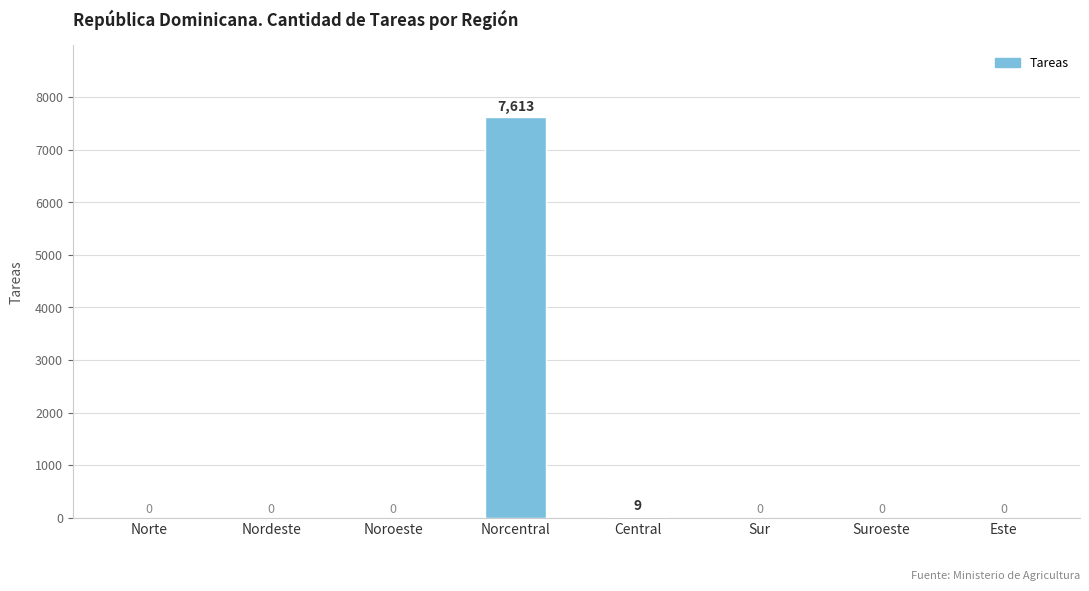

Between Norcentral and Norte, which is larger?

Norcentral